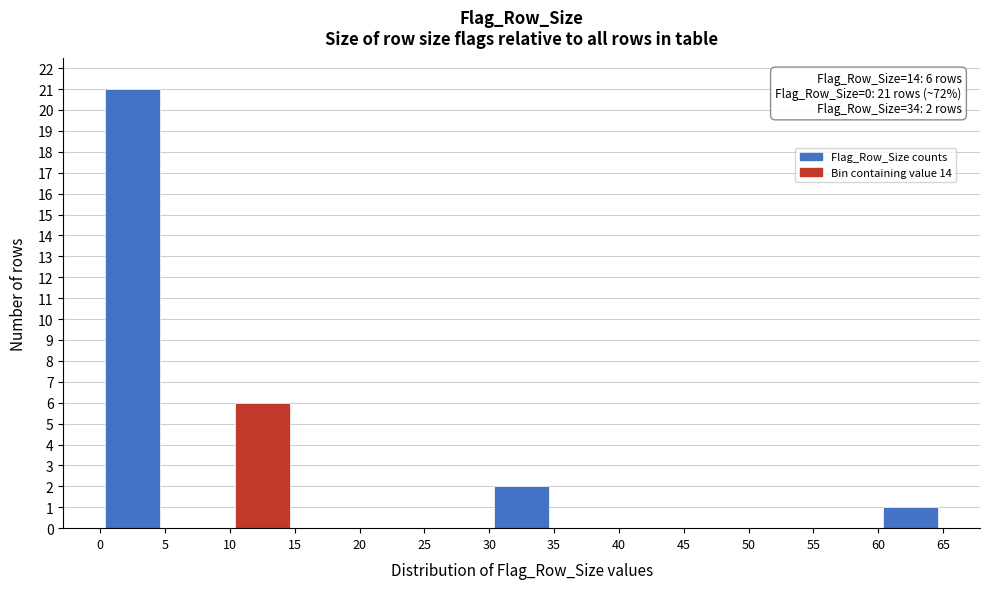

Over which range of the x-axis is the bar tallest?

0 to 5